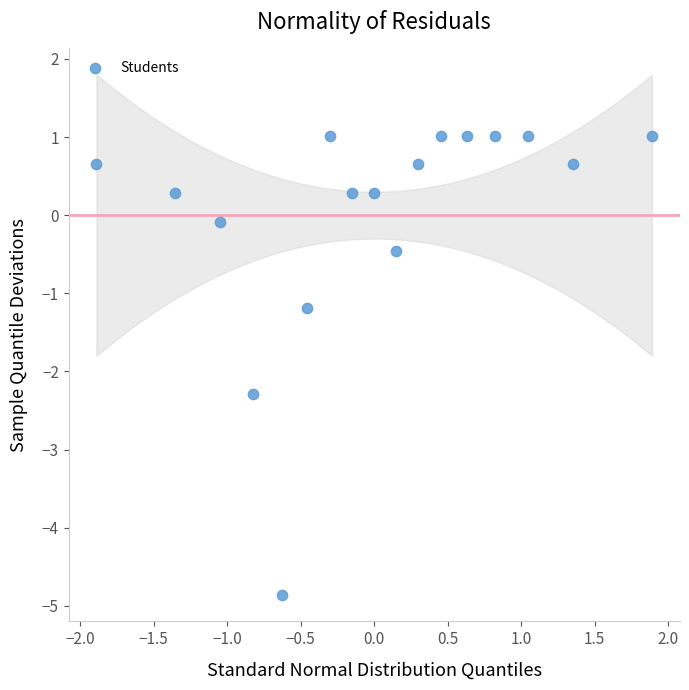

What is the range of X values (max minus min)?

3.8